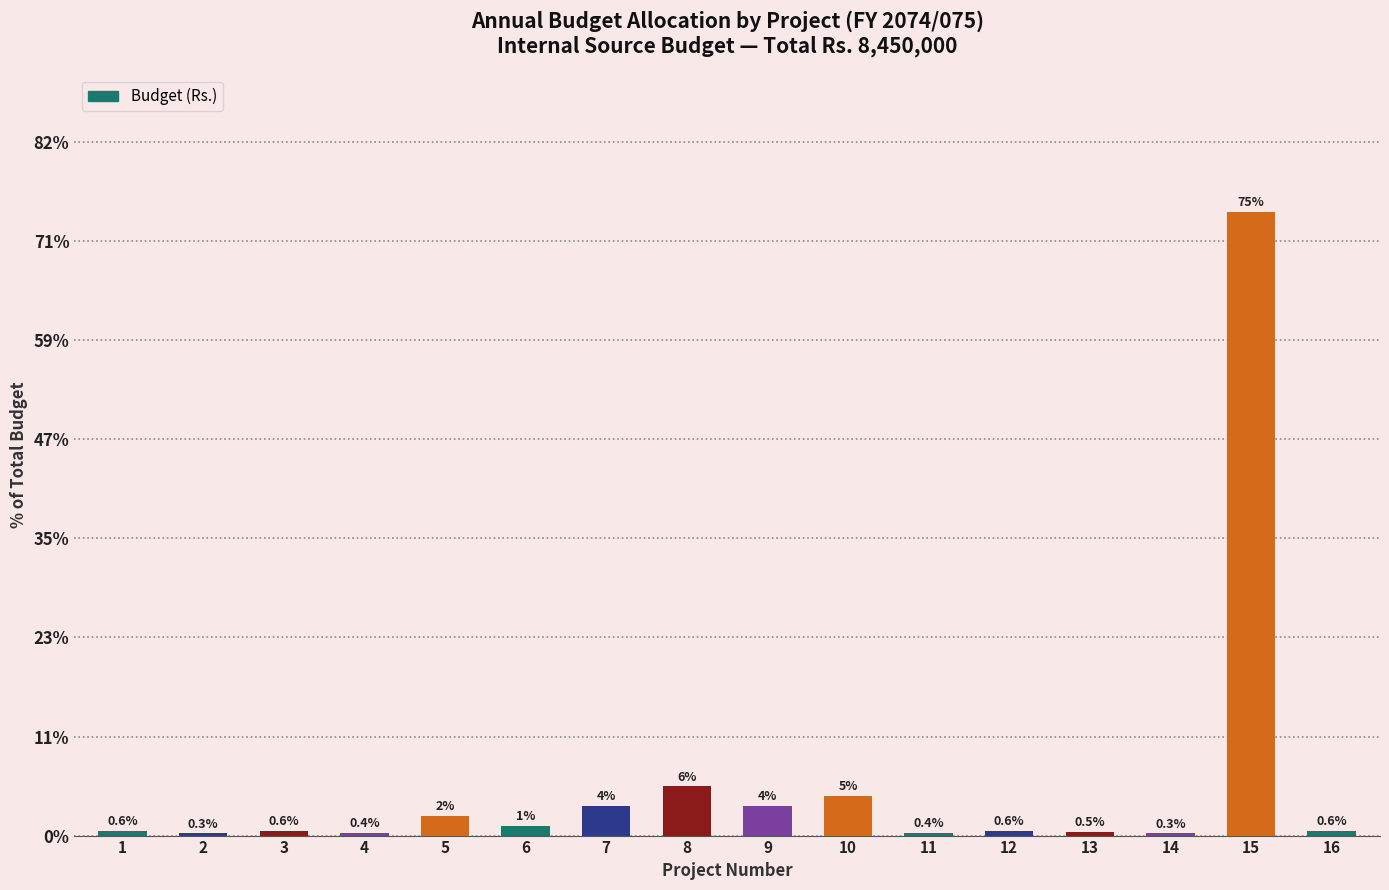

Are the bars horizontal?

No